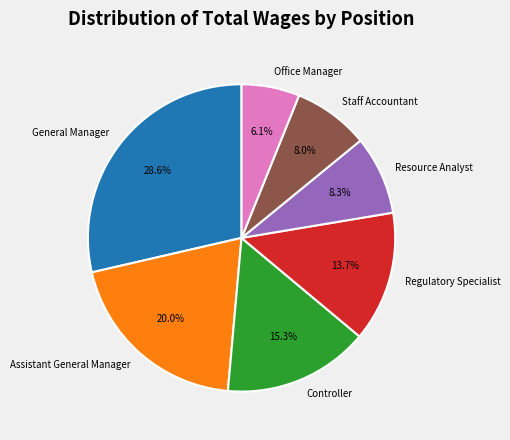

How many slices are in this pie chart?

7